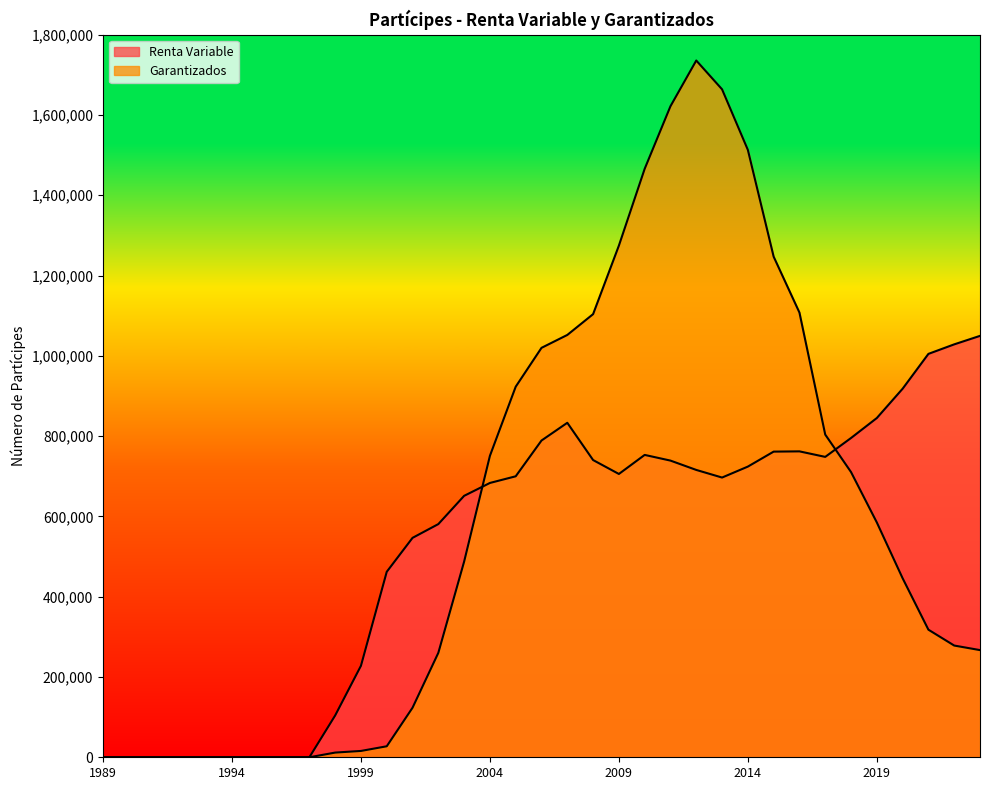

What is the sum of the Renta Variable values at 2002 and 2012?

1296648